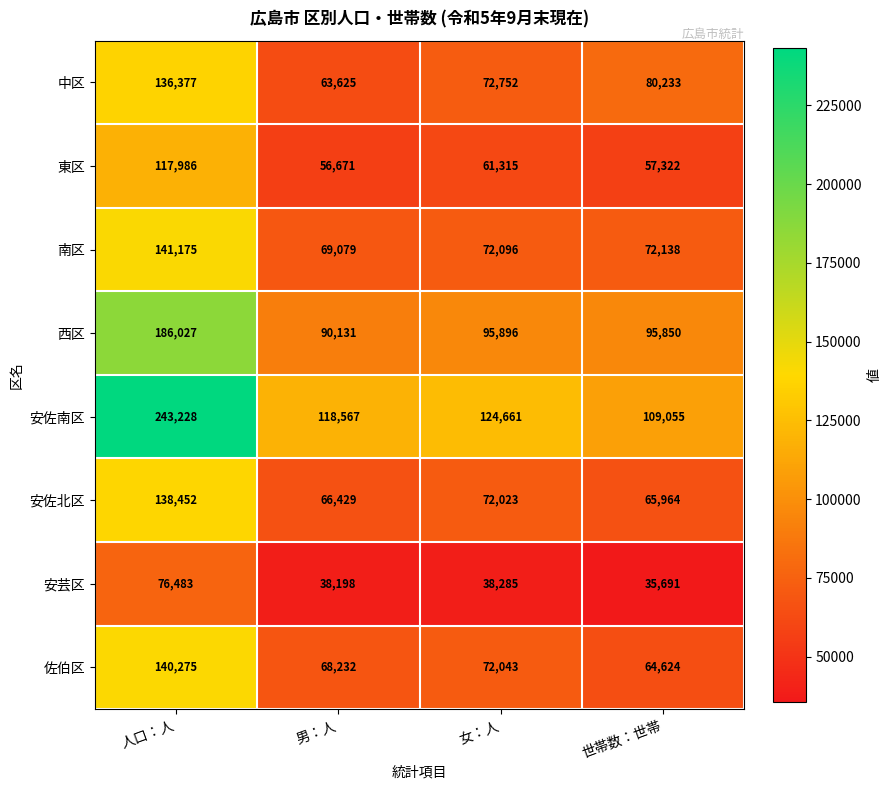

At which category does the chart reach its minimum across all series?

世帯数：世帯